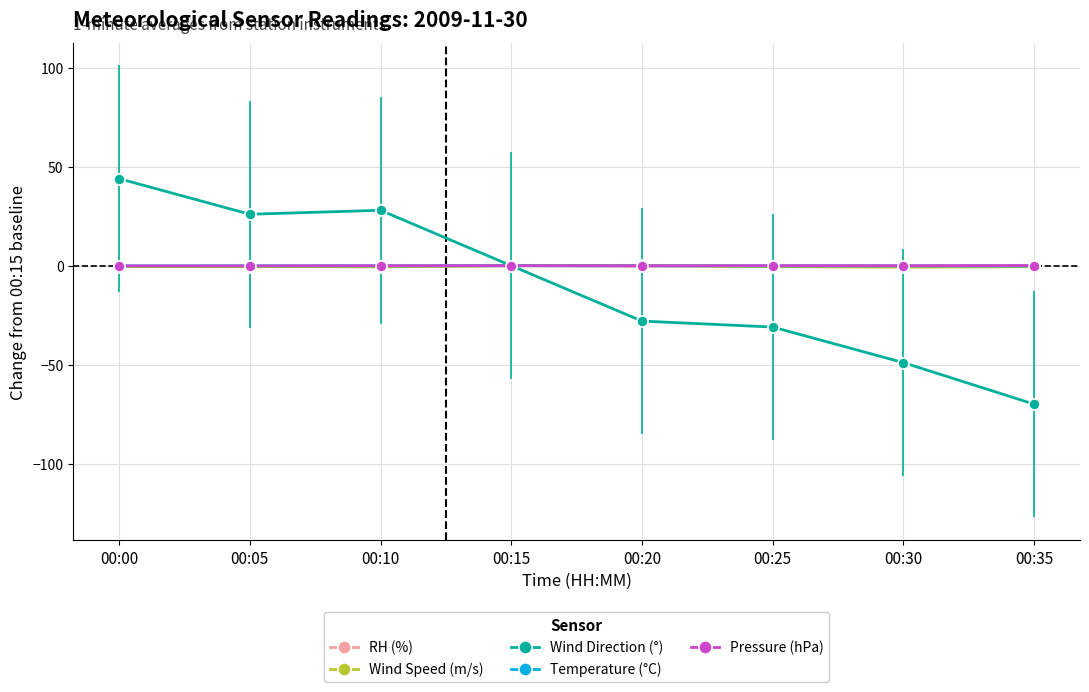

What are all the series names shown in the legend?

RH (%), Wind Speed (m/s), Wind Direction (°), Temperature (°C), Pressure (hPa)